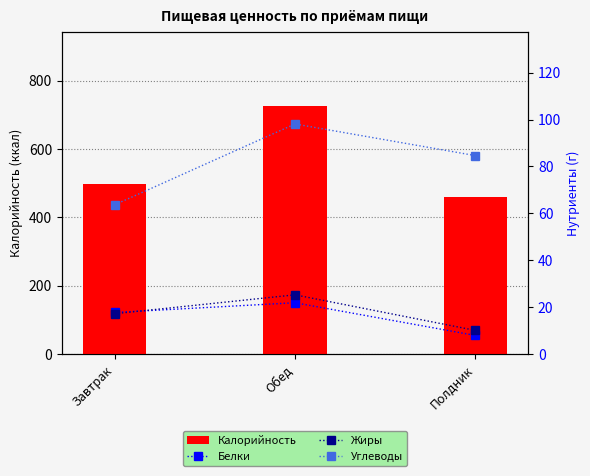

What is the spread (max minus min) of values at Обед?

702.8